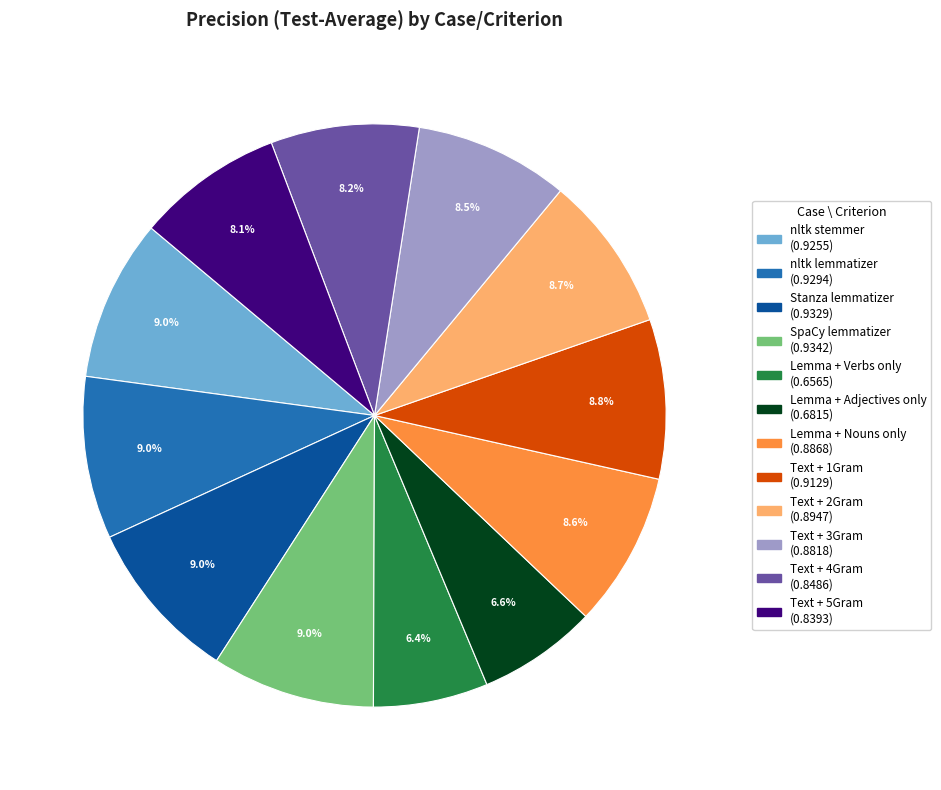

Is Text + 2Gram the majority of the pie?

No